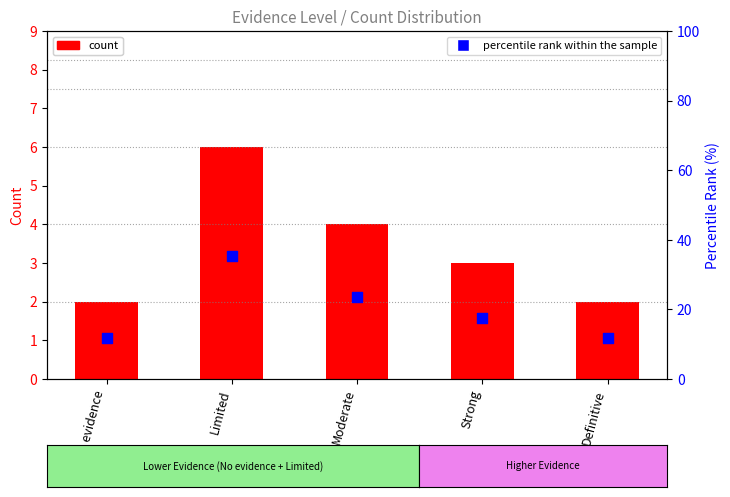

What are all the series names shown in the legend?

count, percentile rank within the sample